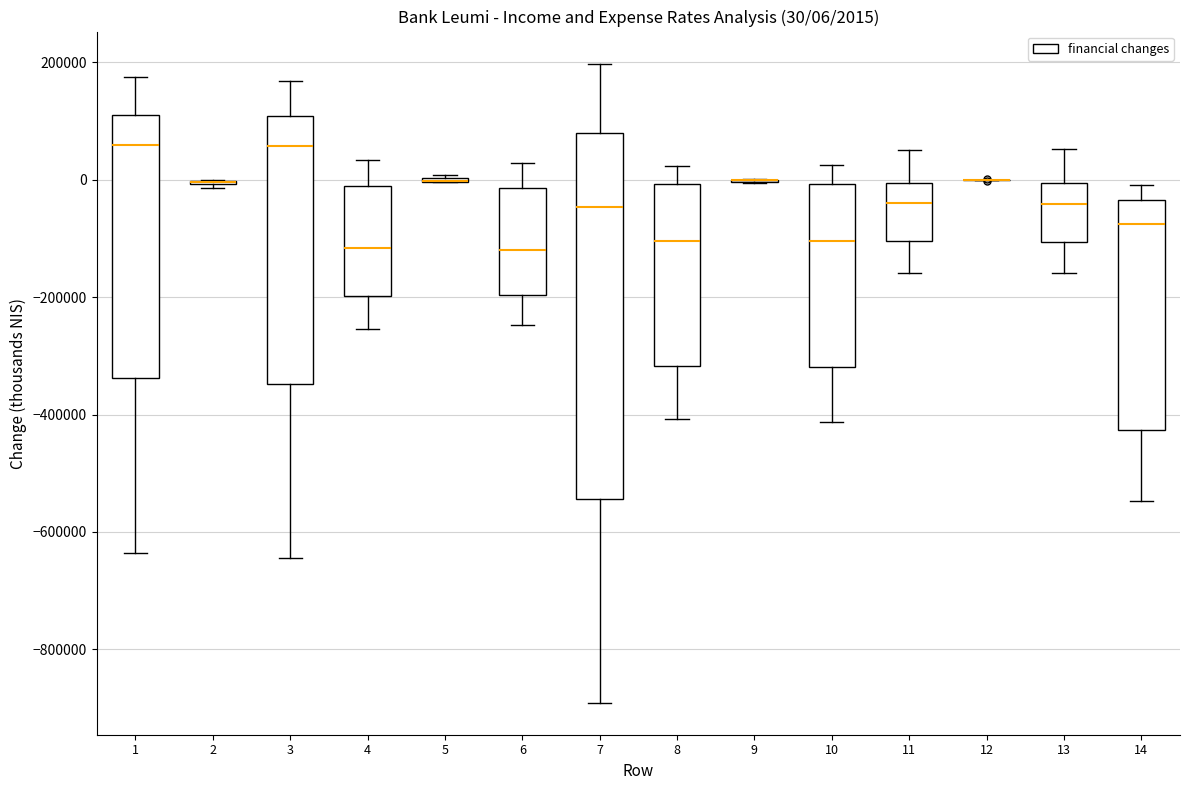

Comparing the boxes themselves (not the whiskers), which one is the tallest?

7